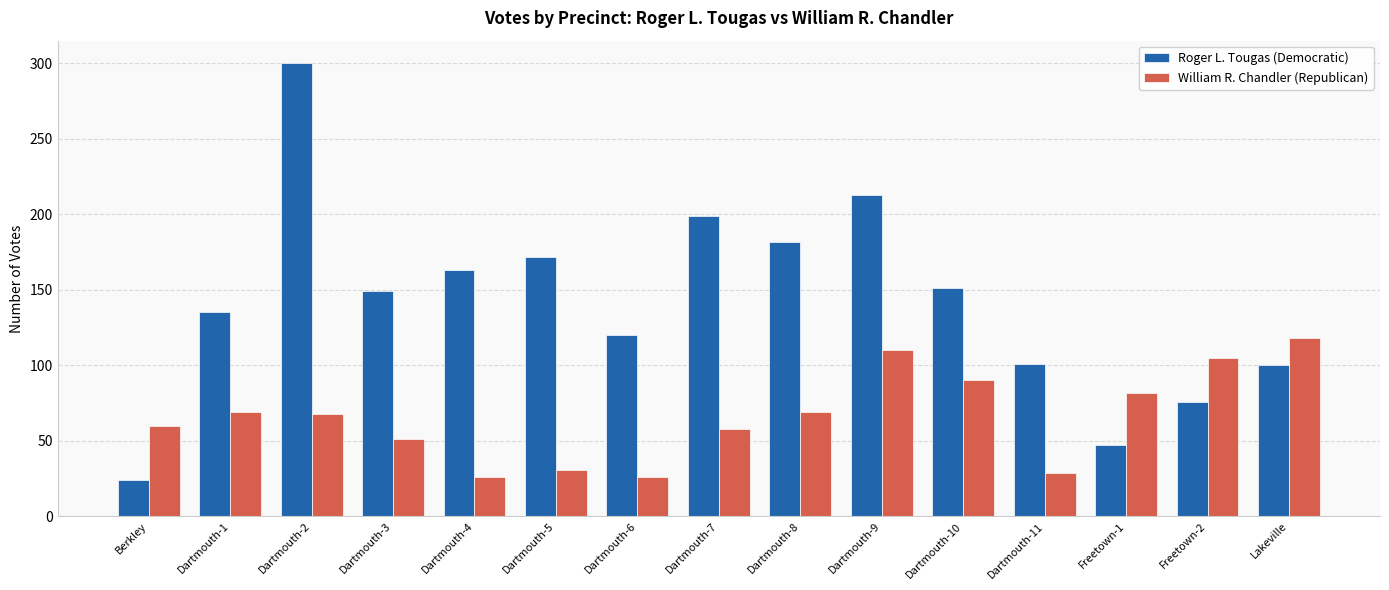

How many data points in William R. Chandler (Republican) are less than 68?

7